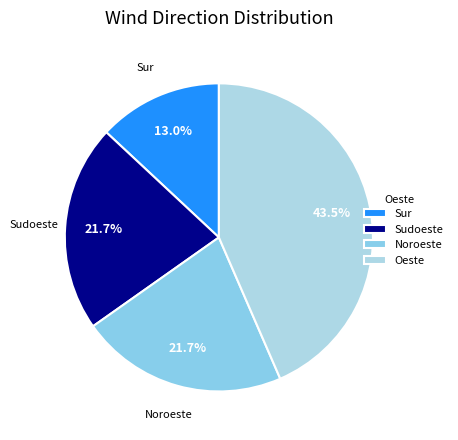

What percentage is NOT represented by Noroeste?

78.3%